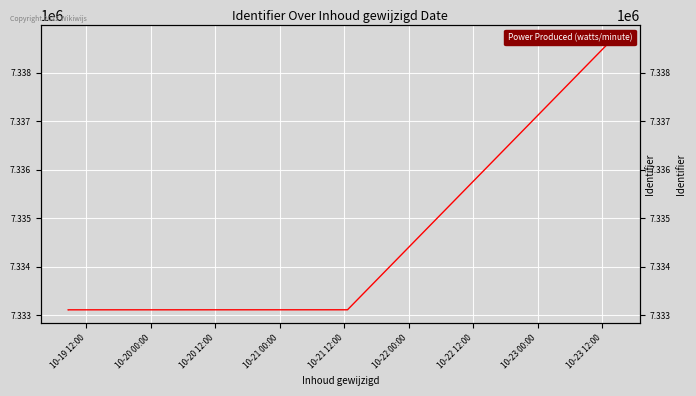

How many lines are shown in the chart?

1